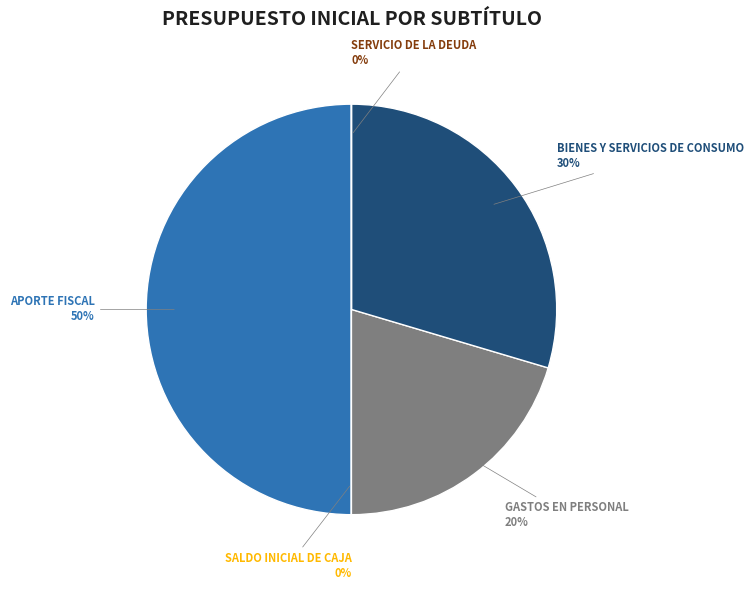

Which category has the biggest portion of the pie?

APORTE FISCAL